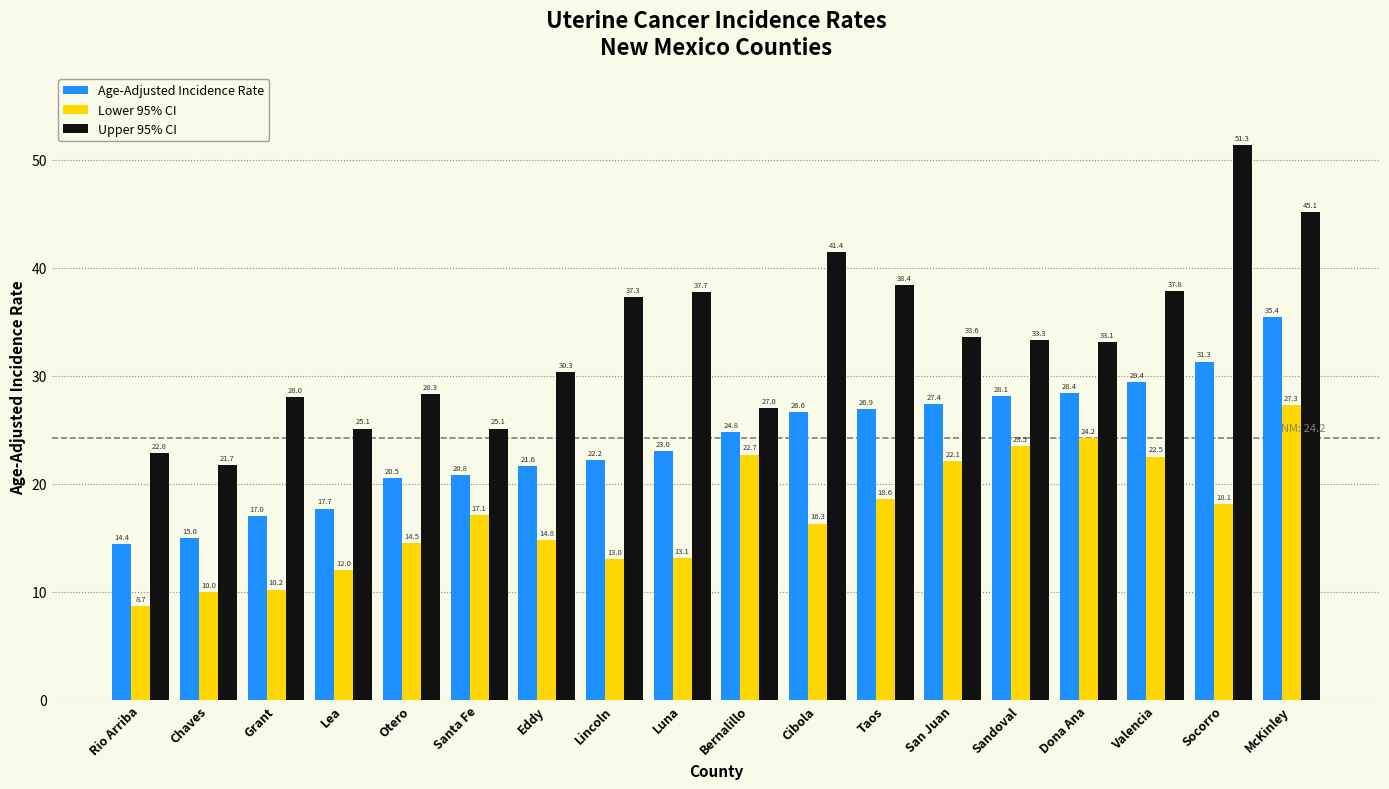

Is the value of Upper 95% CI at Eddy greater than the value of Age-Adjusted Incidence Rate at Lincoln?

Yes